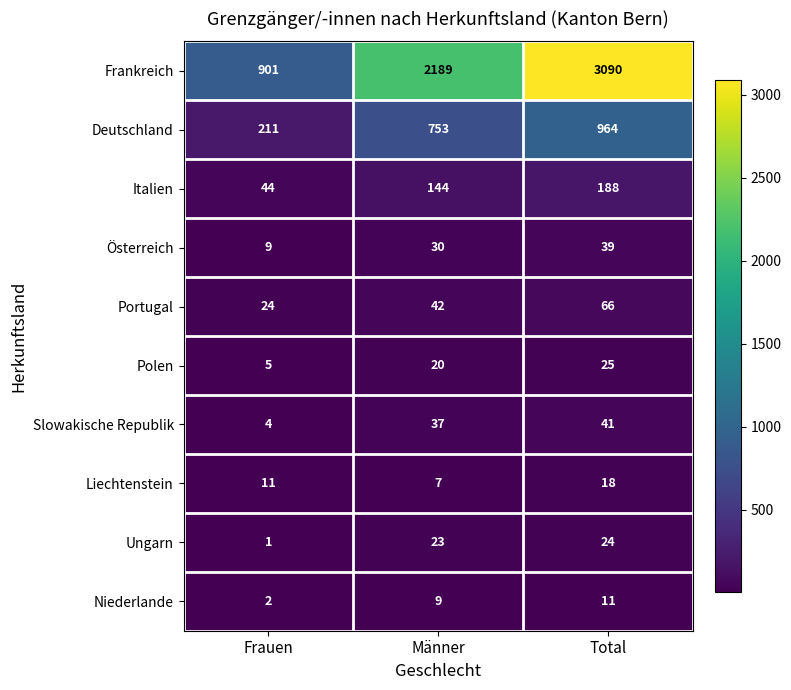

Where is Frankreich nearest to the value 1995?

Männer